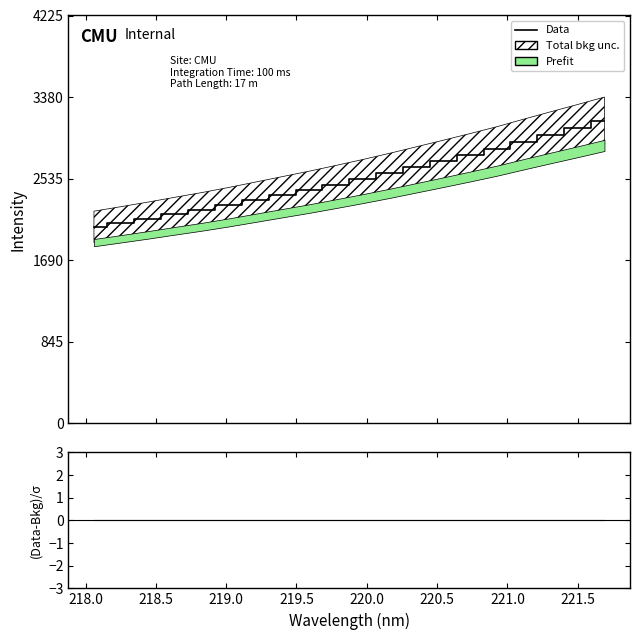

Count the number of categories in the chart.

20